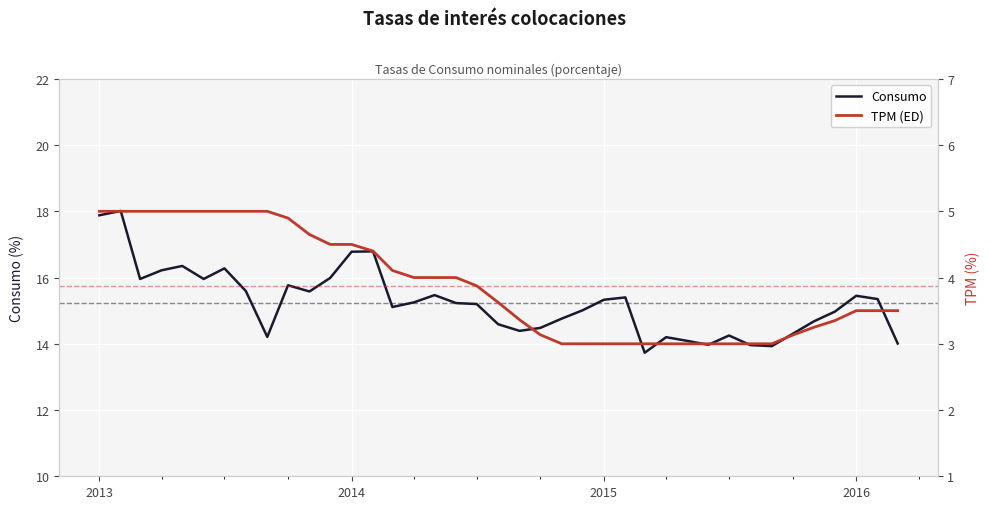

What is the highest value of the Consumo series?

18.0